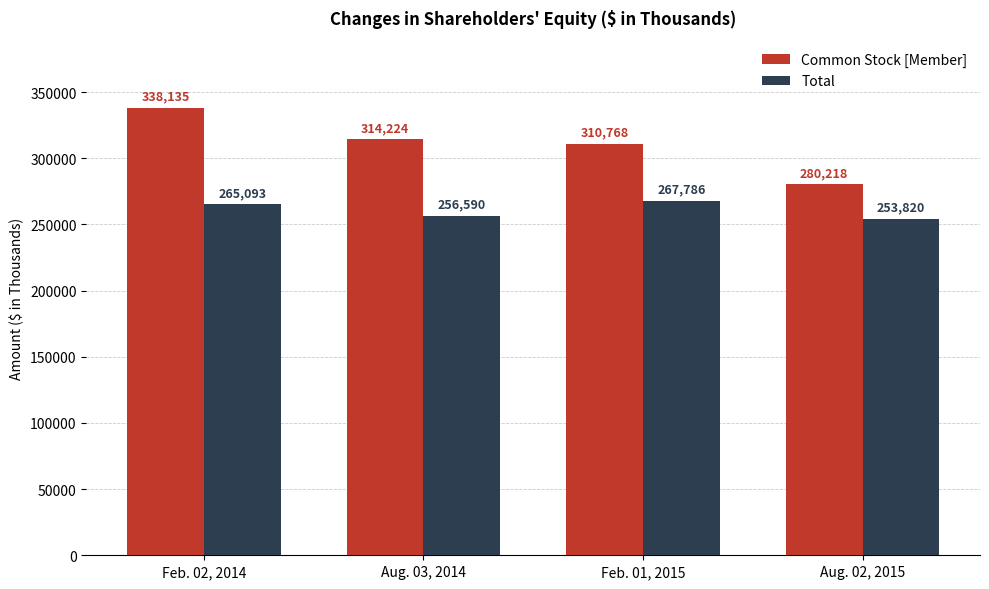

Are the bars horizontal?

No